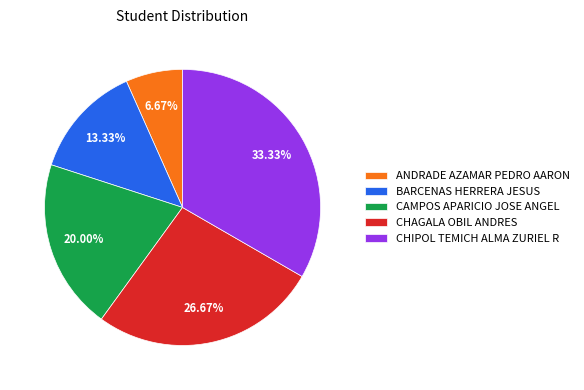

To the nearest percent, what is the average slice percentage?

20%